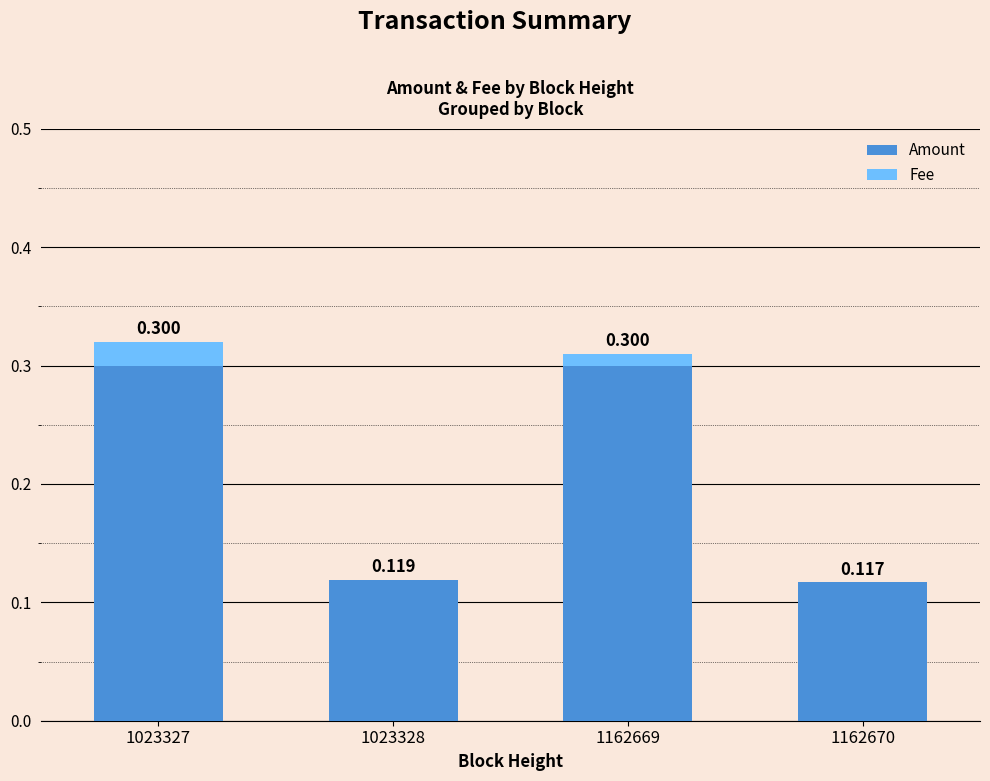

How many categories are shown in the chart?

4